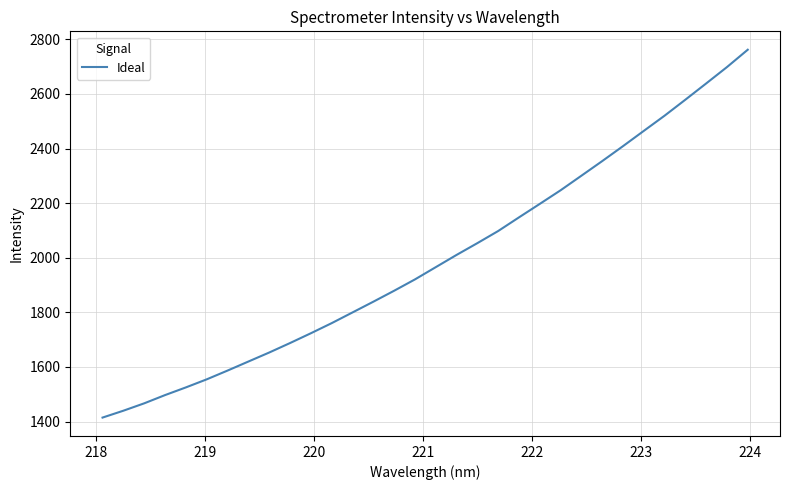

What is the difference between the maximum and minimum values?

1347.4